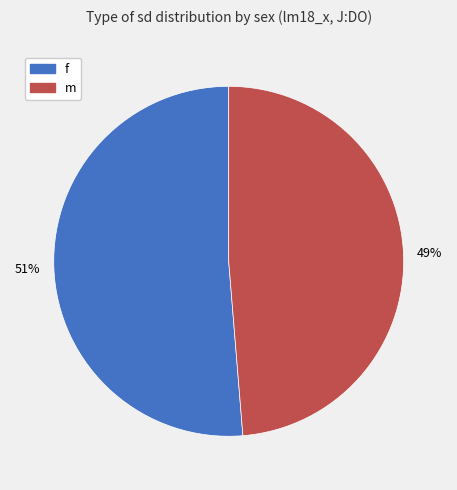

How many slices are in this pie chart?

2